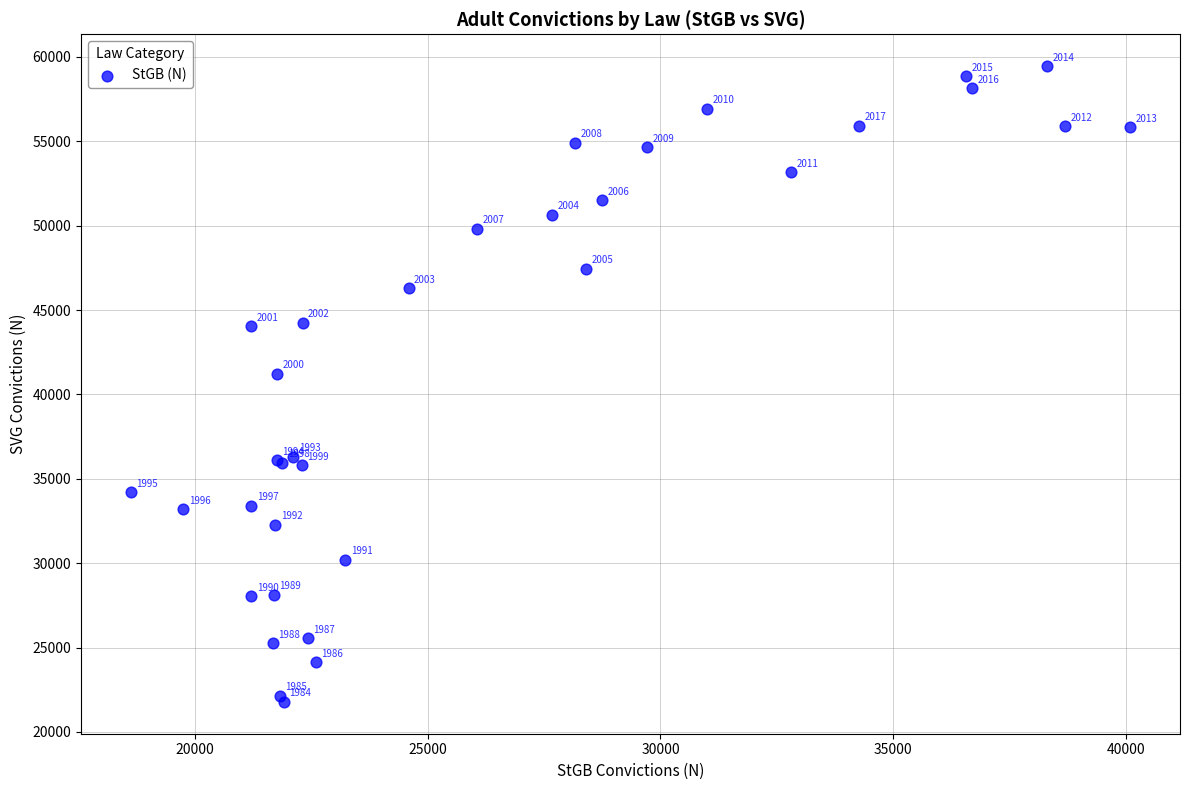

What Y value in the scatter plot is closest to 40617?

41239